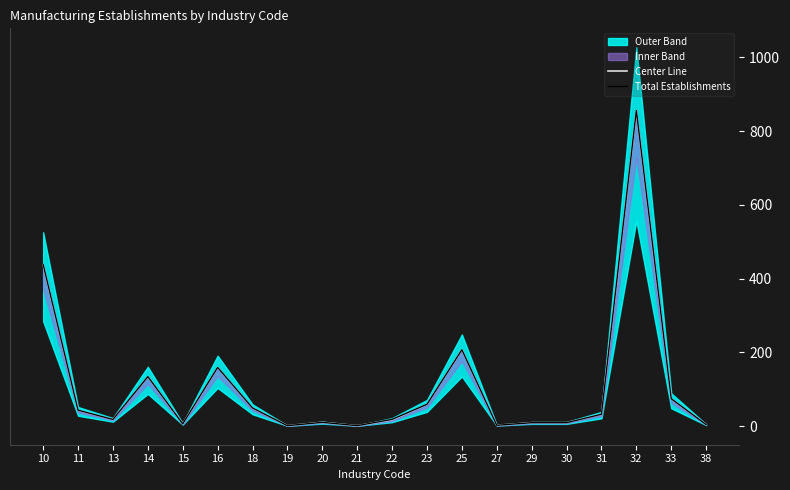

Reading right to left, list all the values displayed in this chart.

Center Line: 4.0	74.0	856.0	32.0	9.0	9.0	2.0	207.0	59.0	17.0	1.0	10.0	1.0	49.0	159.0	6.0	134.0	18.0	43.0	437.5
Total Establishments: 4.0	74.0	856.0	32.0	9.0	9.0	2.0	207.0	59.0	18.0	1.0	10.0	1.0	49.0	159.0	6.0	134.0	18.0	43.0	438.0